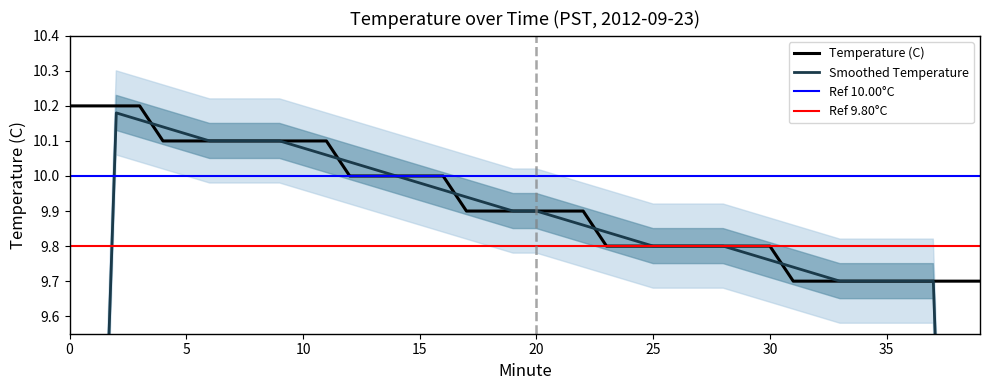

Which has a higher value, 10 or 36?

10